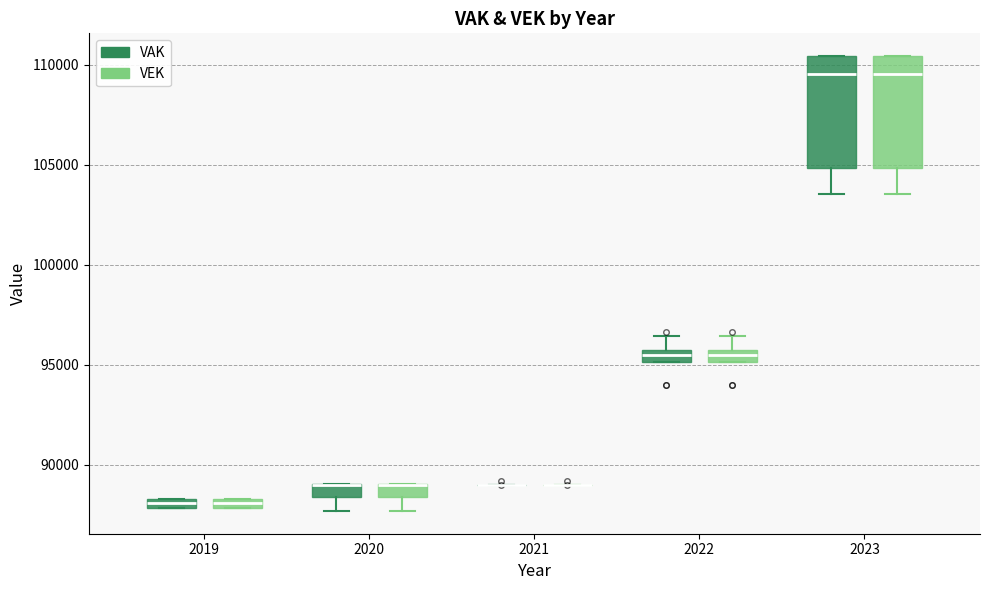

Where does the lower whisker of the box for 2020 (VAK) end on the y-axis? The values are not printed on the chart, so give them approximately, as read against the axis.

87500